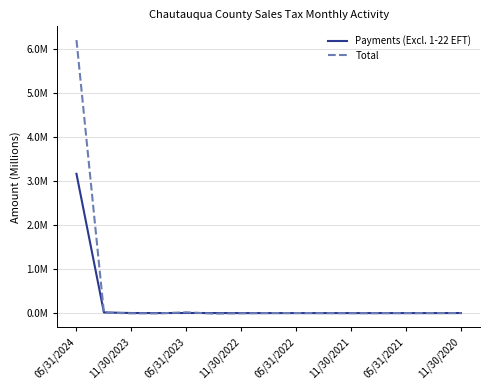

At which category does the chart reach its minimum across all series?

11/30/2021